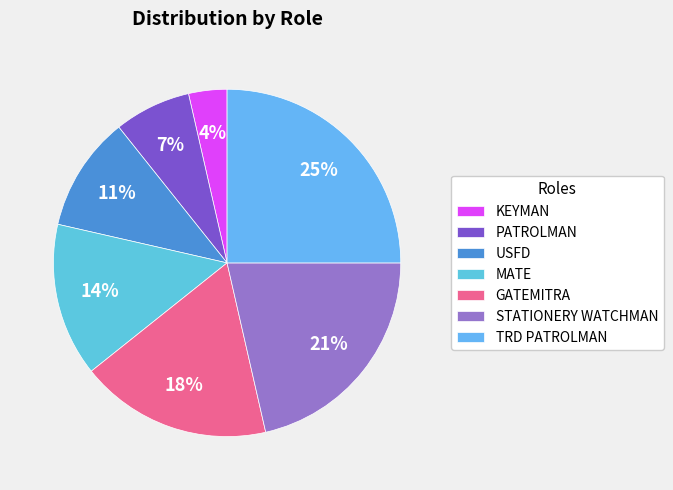

Rank the categories by value from highest to lowest.

TRD PATROLMAN, STATIONERY WATCHMAN, GATEMITRA, MATE, USFD, PATROLMAN, KEYMAN